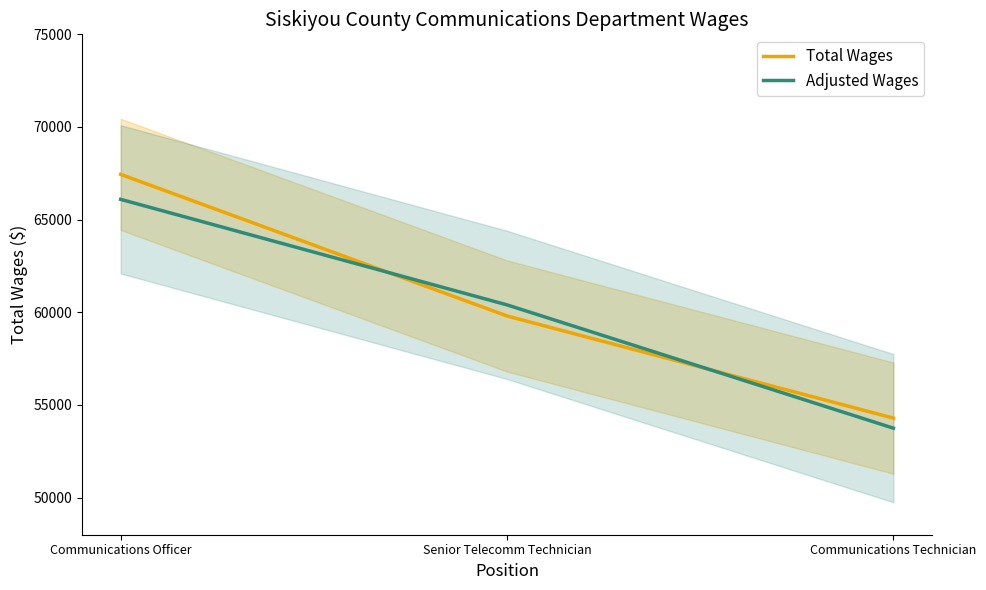

Where is Total Wages nearest to the value 60868?

Senior Telecomm Technician